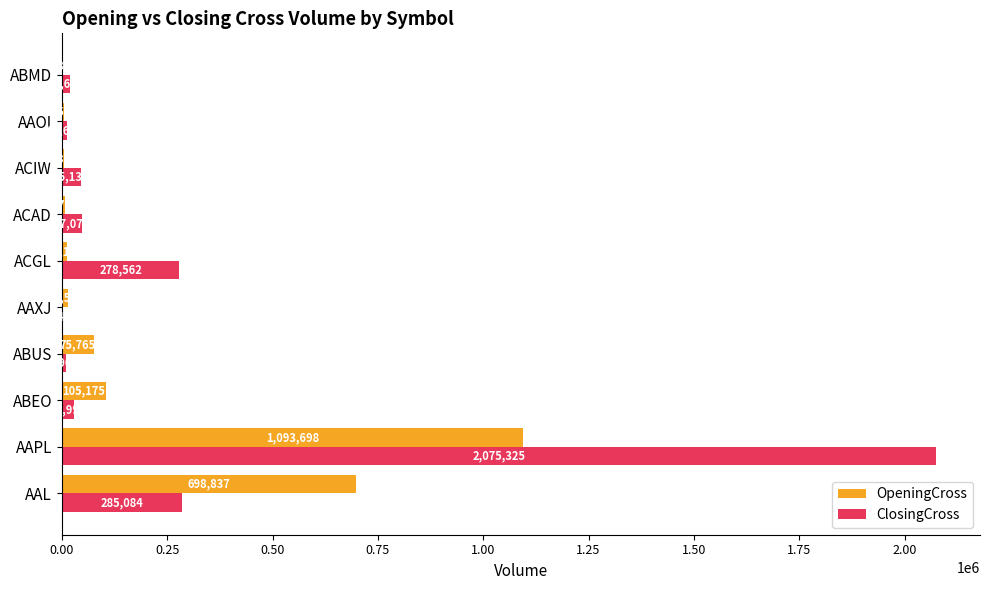

Where is ClosingCross nearest to the value 1039389?

AAL